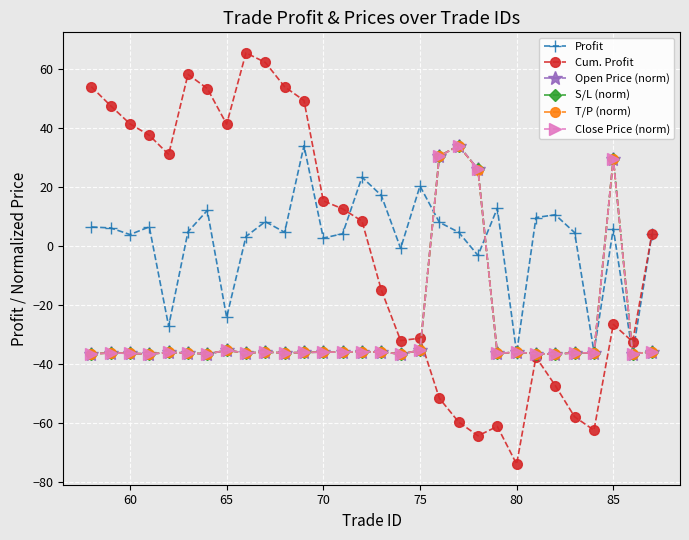

What is the value of the Profit point at the 18th from the left?

20.3